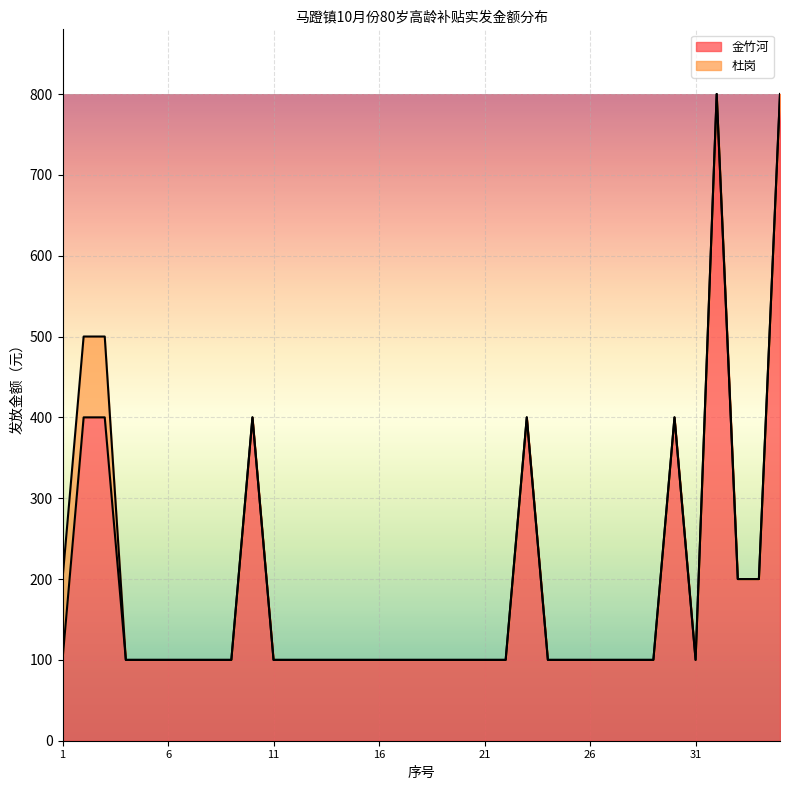

What is the lowest value of the 金竹河 series?

100